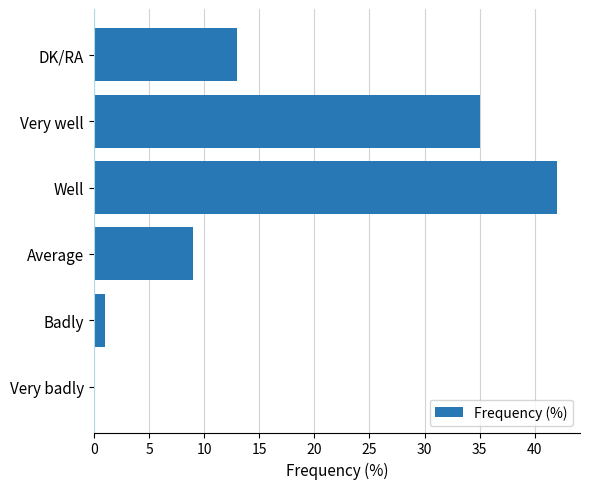

What is the sum of all values?

100